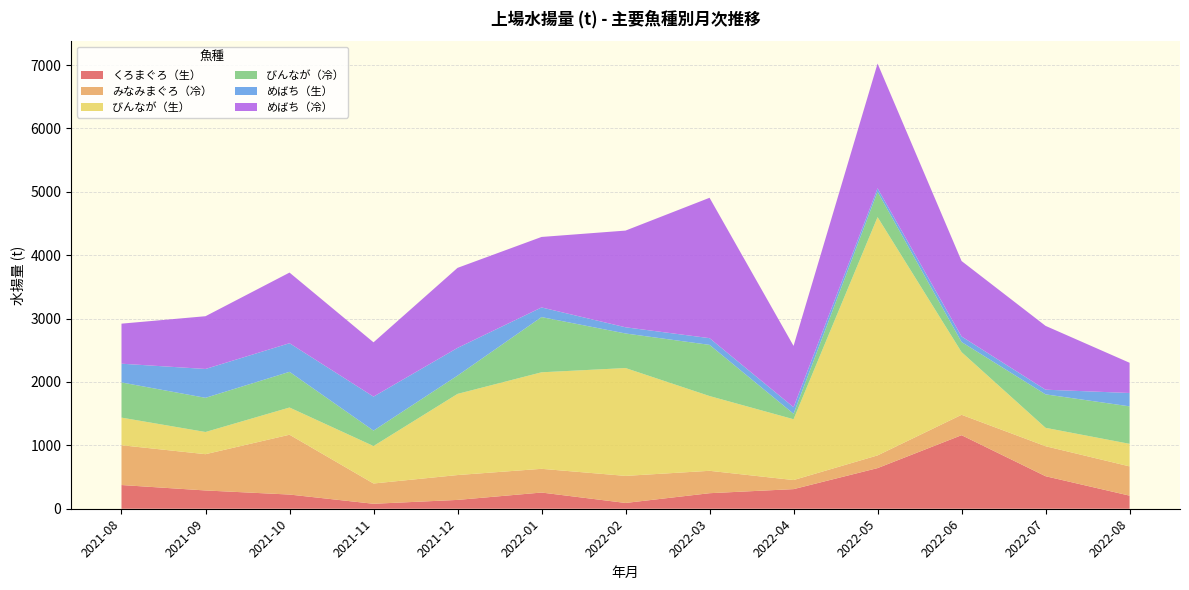

Reading left to right, extract all data points from this chart.

くろまぐろ（生）: 374.2	288.4	223.9	78.4	139.3	255.7	91.3	245.2	309.5	641.3	1160.5	513.1	206.5
みなみまぐろ（冷）: 628.0	572.4	943.9	320.0	392.3	374.2	427.0	353.3	143.1	200.5	321.8	473.6	461.8
びんなが（生）: 435.6	350.0	429.5	591.0	1280.5	1523.0	1701.7	1179.6	959.5	3759.7	988.9	289.9	355.9
びんなが（冷）: 554.9	539.3	562.8	243.3	288.5	871.0	545.2	807.4	86.3	400.5	159.3	528.0	591.2
めばち（生）: 295.8	455.3	451.6	536.3	437.3	152.2	97.9	106.0	103.7	54.3	87.6	73.7	211.1
めばち（冷）: 631.9	832.4	1114.6	856.9	1262.7	1112.3	1525.7	2215.0	967.0	1968.4	1190.3	1006.8	476.6